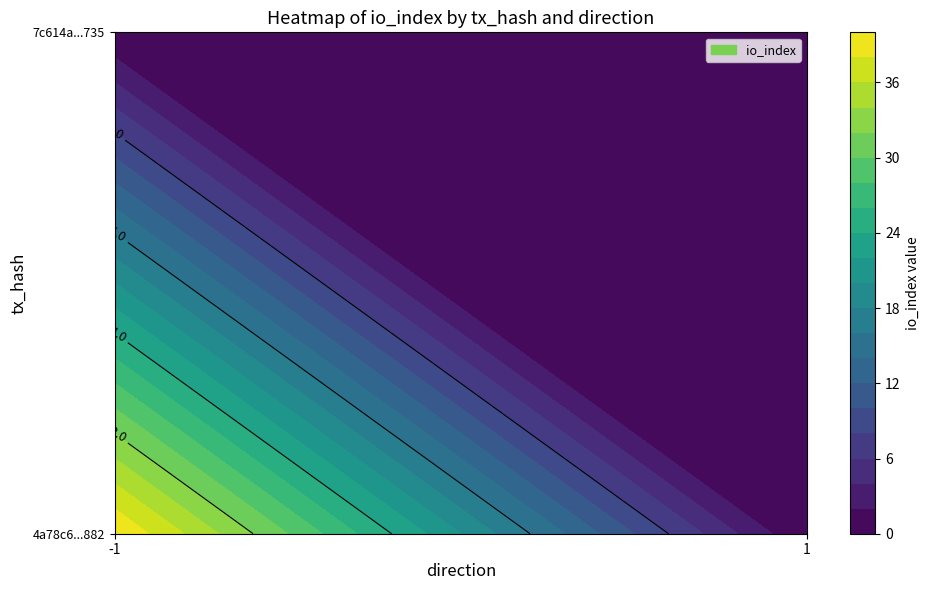

How many 4a78c6cadbc90058d0f2eb28b76471805d9c882 values are between -1 and 40?

2